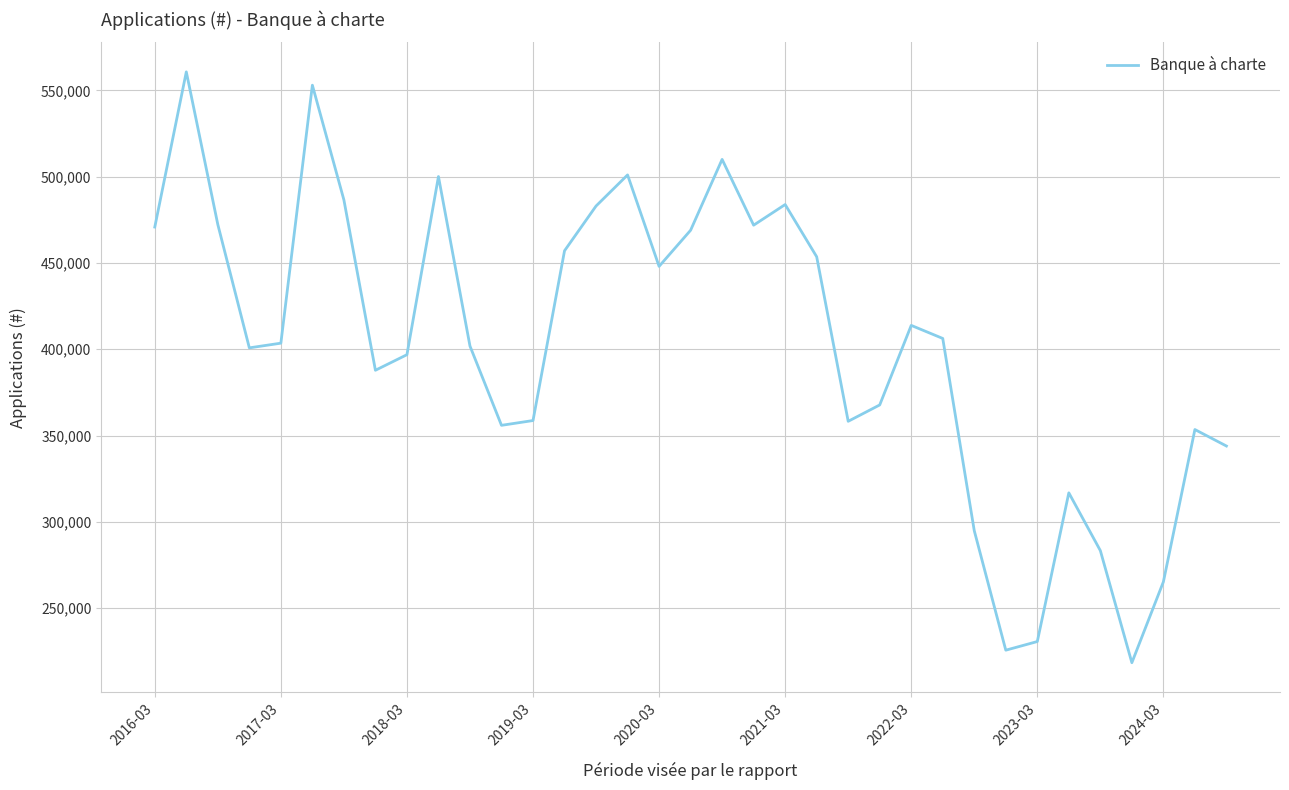

What is the minimum value shown in the chart?

218468